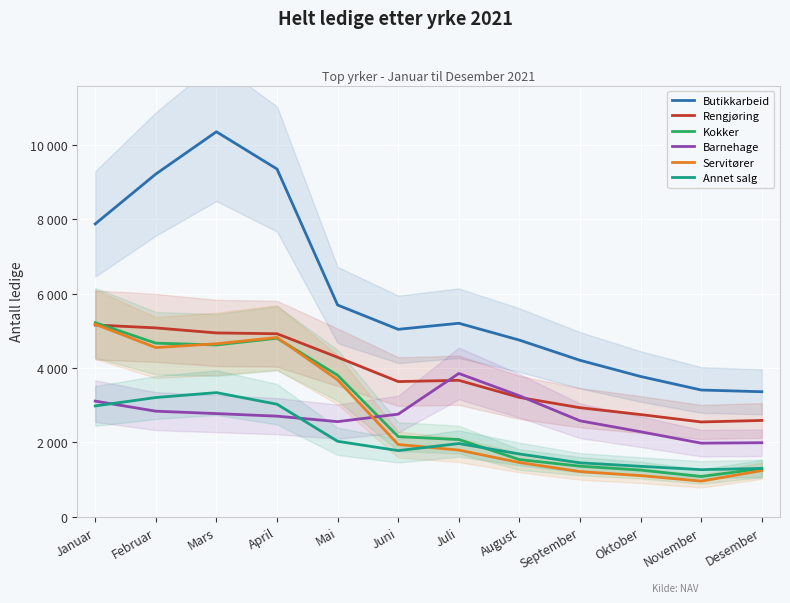

What is the label of the 4th point from the right?

September